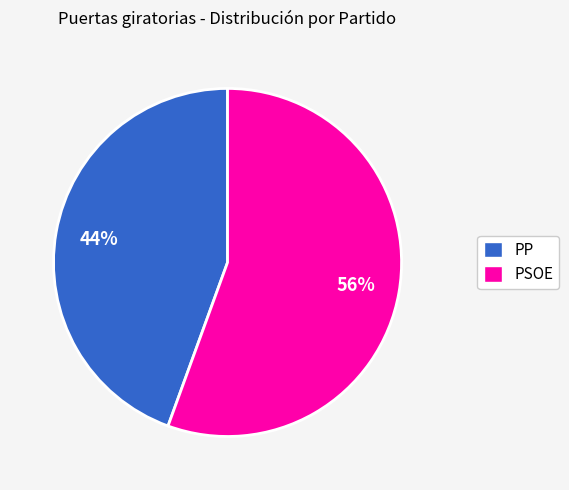

How many segments does this pie chart have?

2